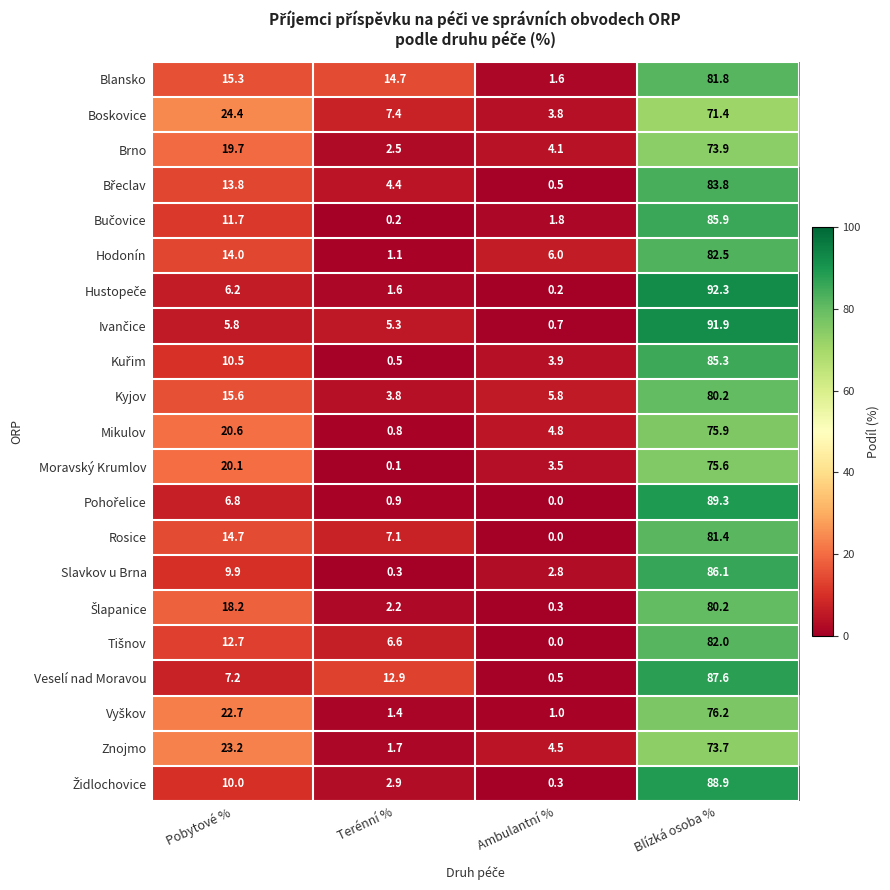

What is the approximate value of Moravský Krumlov at Blízká osoba %?

75.6